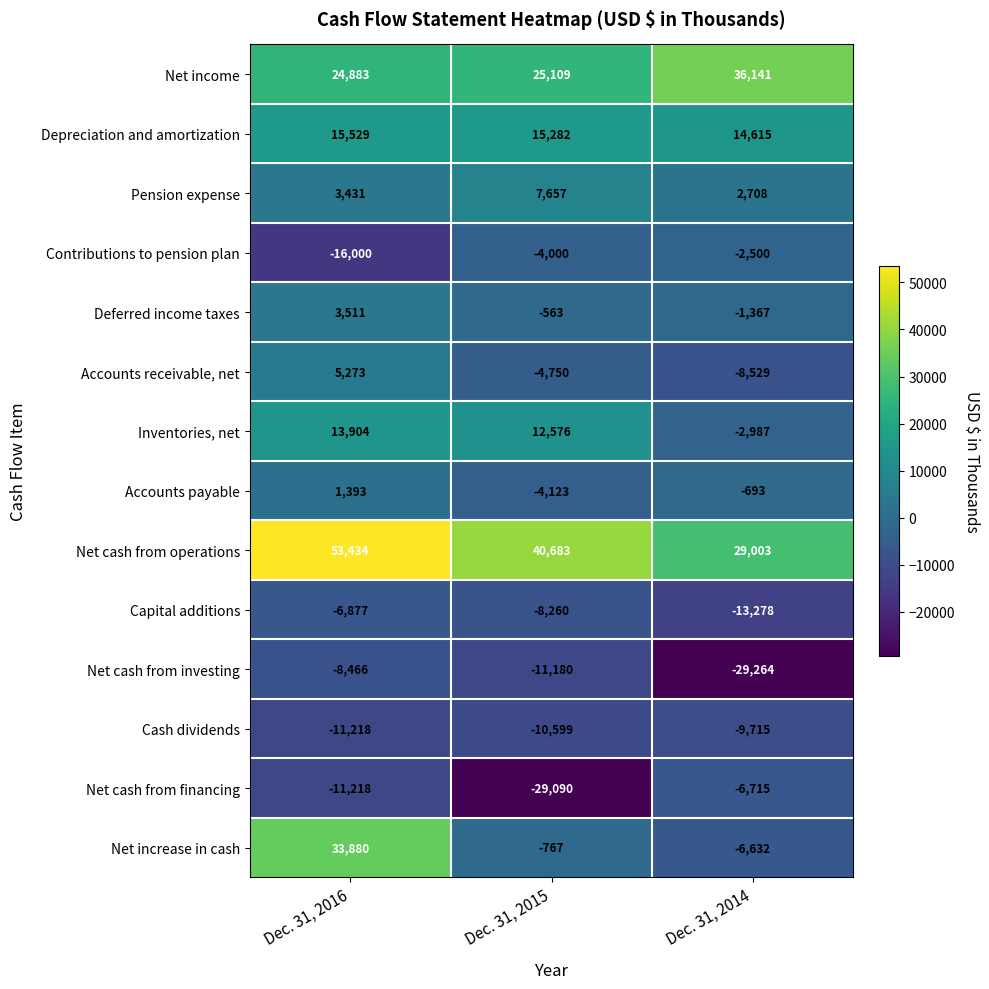

What is the difference between the maximum and minimum values in the Net income series?

11258